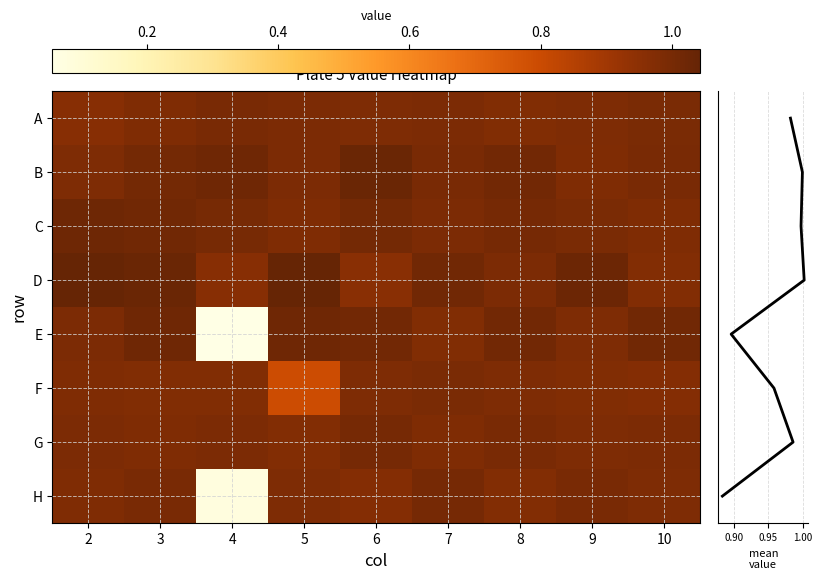

Reading left to right, list all the values displayed in this chart.

A: 2=1.0	3=1.0	4=1.0	5=1.0	6=1.0	7=1.0	8=1.0	9=1.0	10=1.0
B: 2=1.0	3=1.0	4=1.0	5=1.0	6=1.0	7=1.0	8=1.0	9=1.0	10=1.0
C: 2=1.0	3=1.0	4=1.0	5=1.0	6=1.0	7=1.0	8=1.0	9=1.0	10=1.0
D: 2=1.0	3=1.0	4=1.0	5=1.0	6=1.0	7=1.0	8=1.0	9=1.0	10=1.0
E: 2=1.0	3=1.0	4=0.1	5=1.0	6=1.0	7=1.0	8=1.0	9=1.0	10=1.0
F: 2=1.0	3=1.0	4=1.0	5=0.8	6=1.0	7=1.0	8=1.0	9=1.0	10=1.0
G: 2=1.0	3=1.0	4=1.0	5=1.0	6=1.0	7=1.0	8=1.0	9=1.0	10=1.0
H: 2=1.0	3=1.0	4=0.1	5=1.0	6=1.0	7=1.0	8=1.0	9=1.0	10=1.0